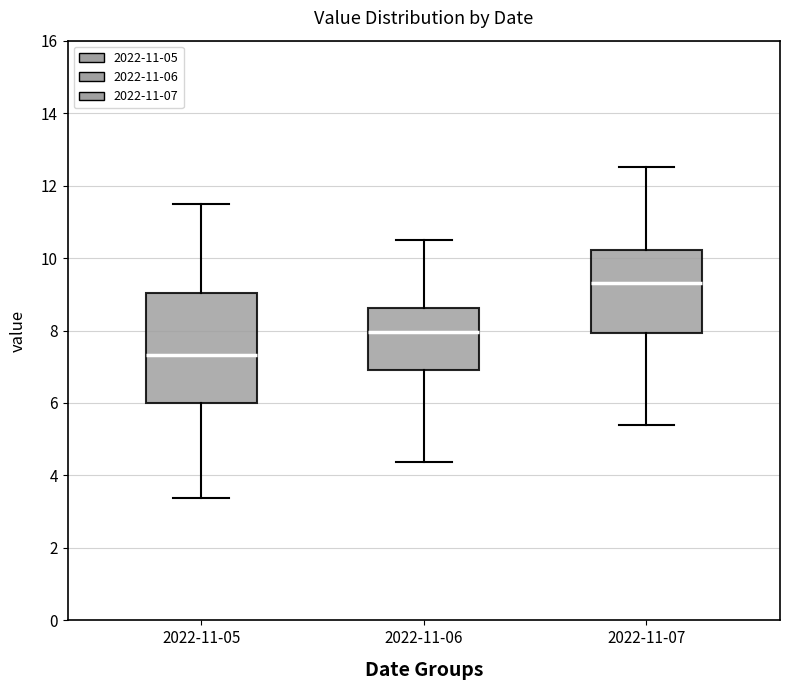

Reading left to right, read every box against the y-axis: the position of its median line, the range the box covers, and the ends of its whiskers. The values are not printed on the chart, so give them approximately, as read against the axis.

2022-11-05: median 7.4, box 6.0 to 9.0, whiskers 3.4 to 11.6
2022-11-06: median 8.0, box 7.0 to 8.6, whiskers 4.4 to 10.6
2022-11-07: median 9.4, box 8.0 to 10.2, whiskers 5.4 to 12.6